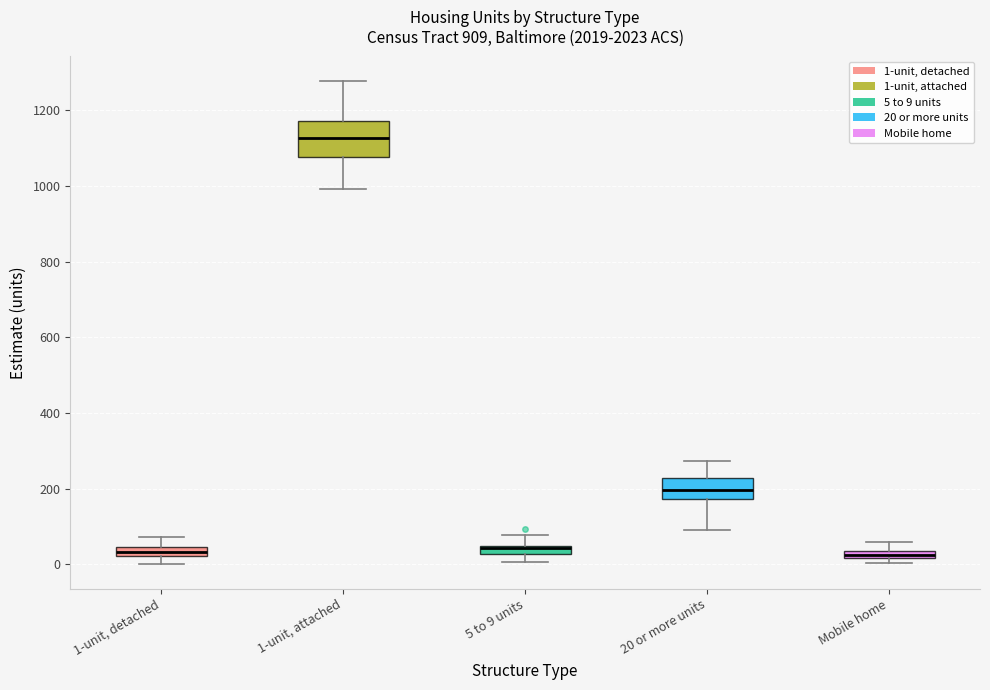

Where is the lower edge of the box for 1-unit, attached on the y-axis? The values are not printed on the chart, so give them approximately, as read against the axis.

1080